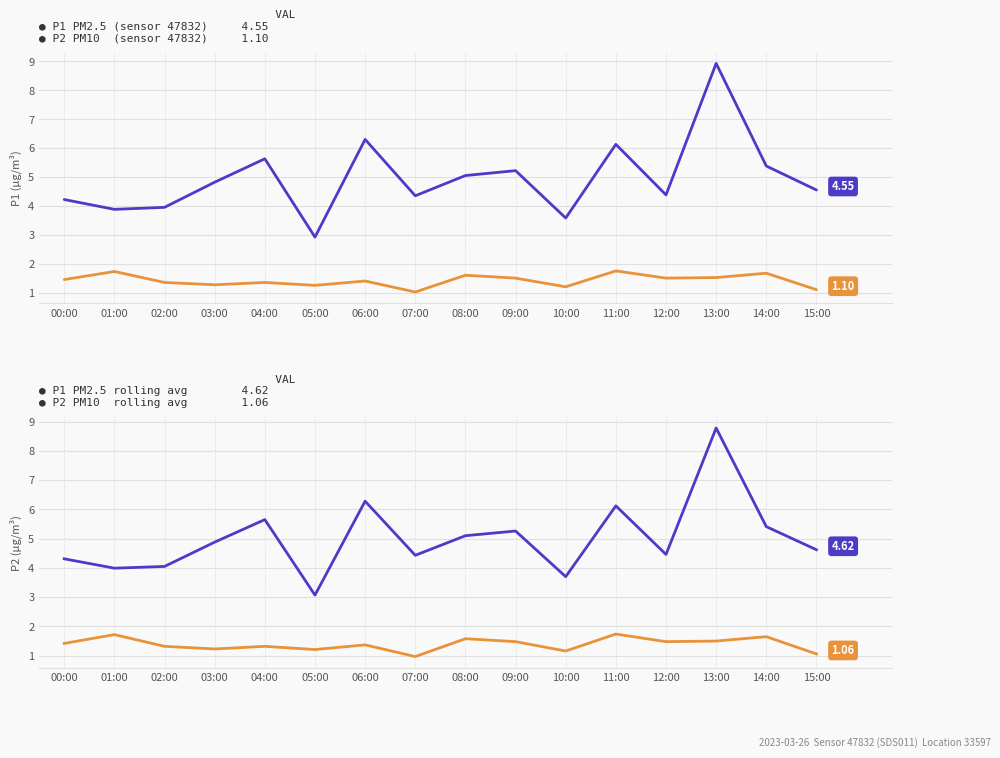

What is the spread (max minus min) of values at 09:00?

3.8